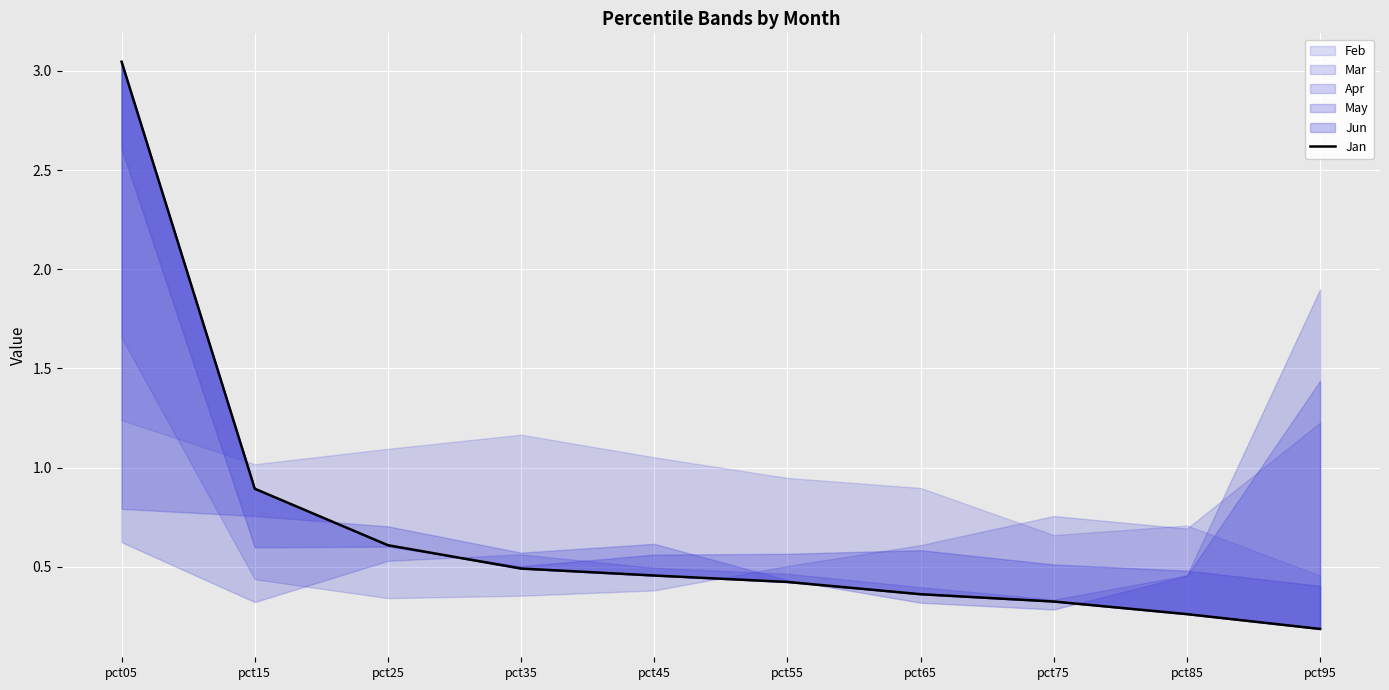

What is the sum of the values at pct95 and pct55?

0.6